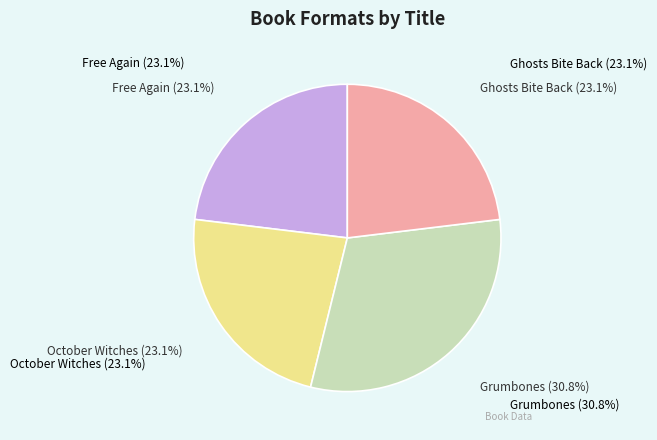

What percentage is the October Witches slice, to the nearest percent?

23%